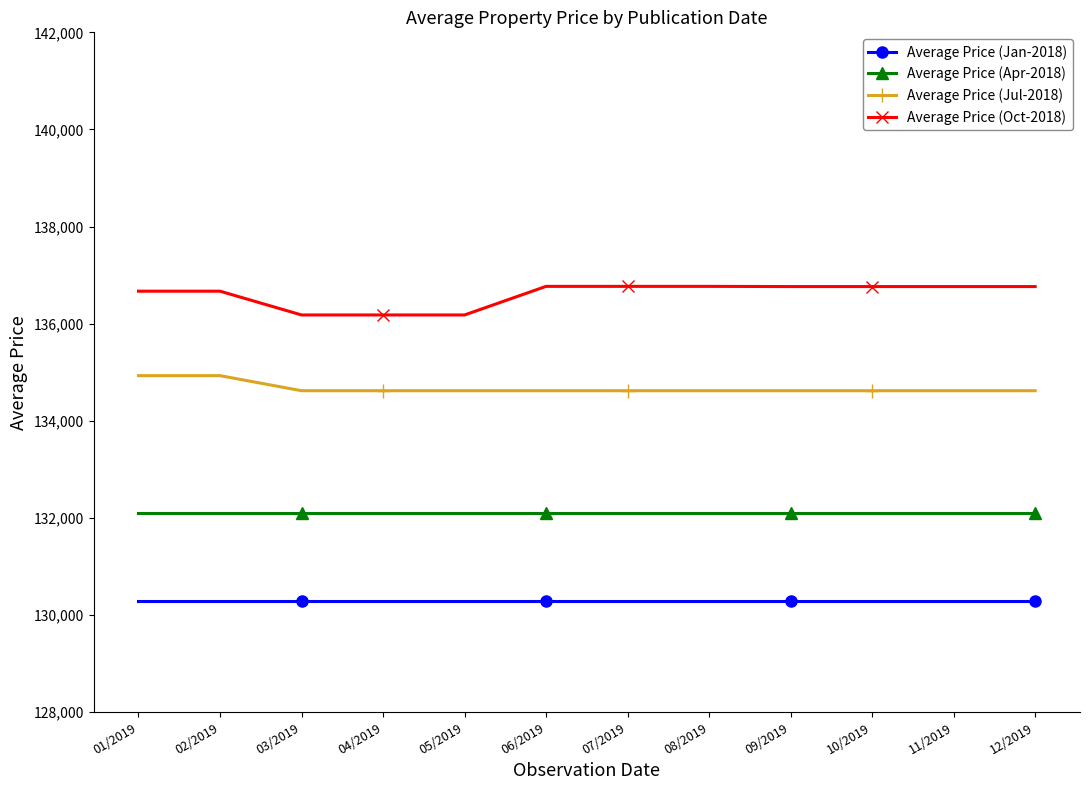

Rank the series at 11/2019 from highest to lowest value.

Average Price (Oct-2018), Average Price (Jul-2018), Average Price (Apr-2018), Average Price (Jan-2018)